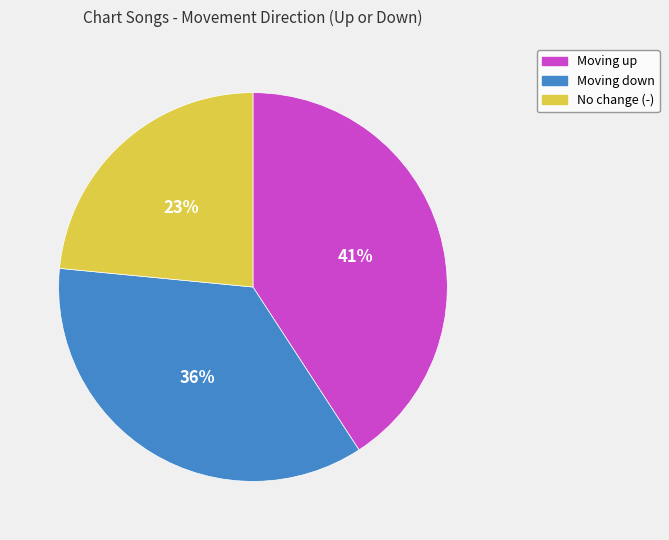

Is there any slice that represents more than half of the pie?

No